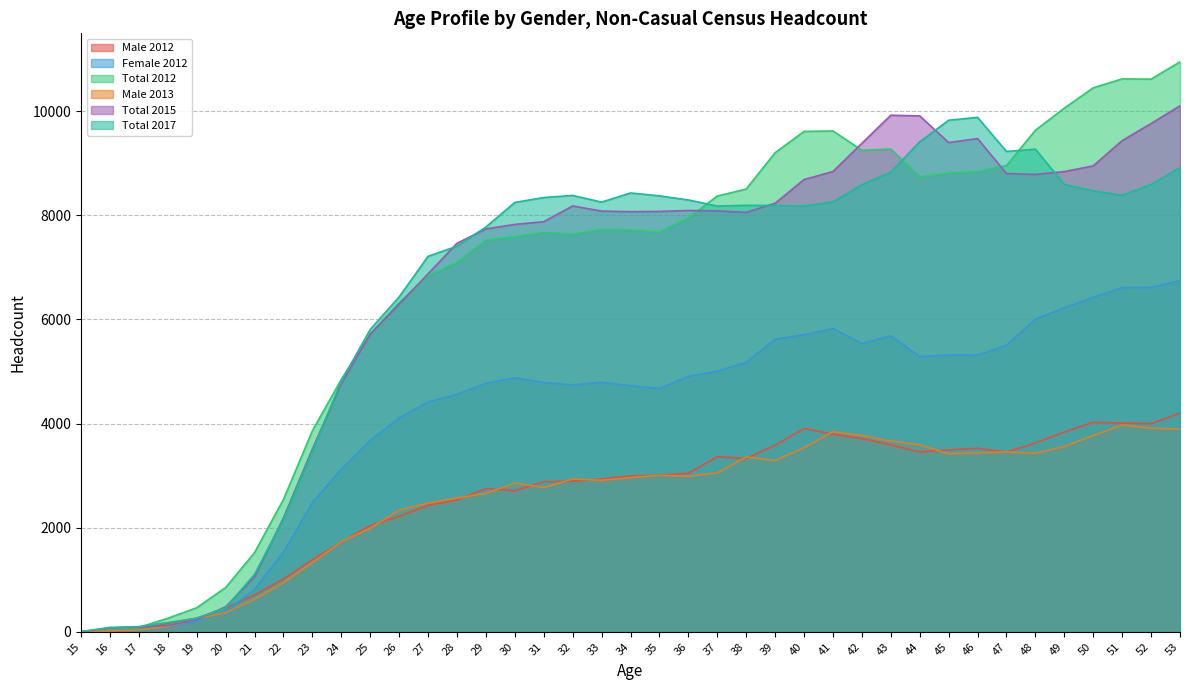

At which label does Total 2015 reach its peak?

53